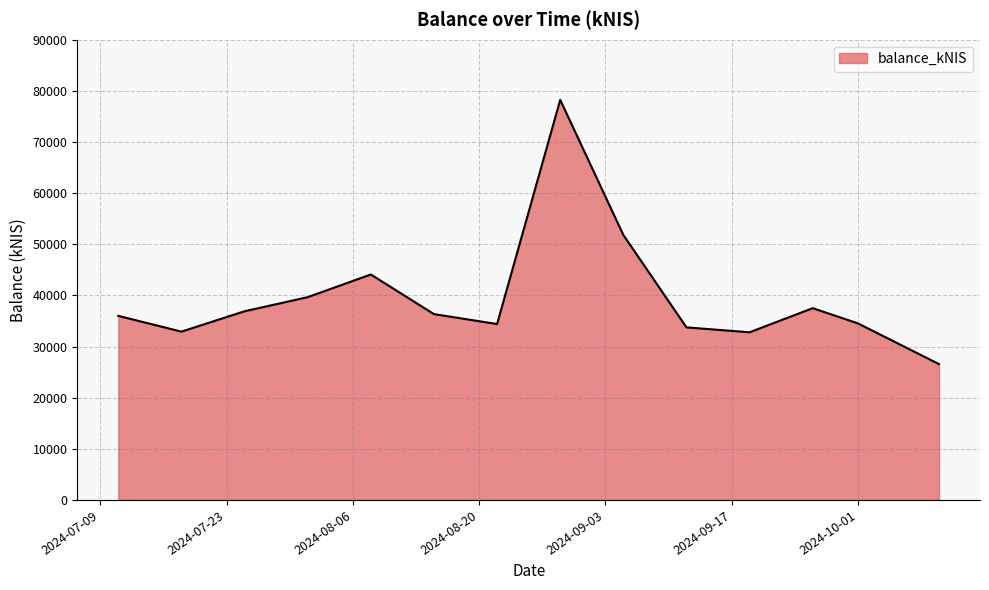

What is the minimum value shown in the chart?

26563.8